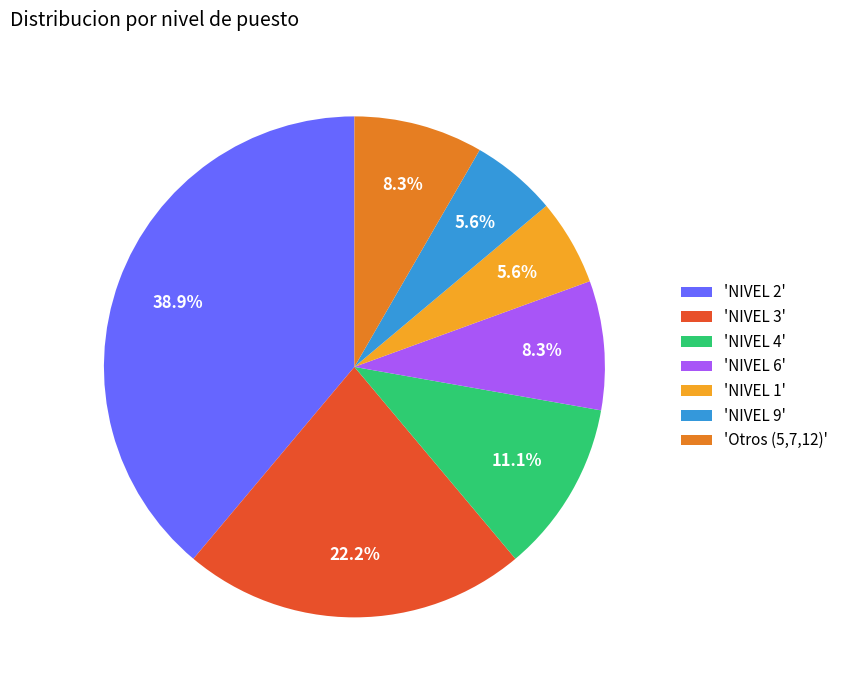

Combined, do 'Otros (5,7,12)' and 'NIVEL 2' account for over 50%?

No